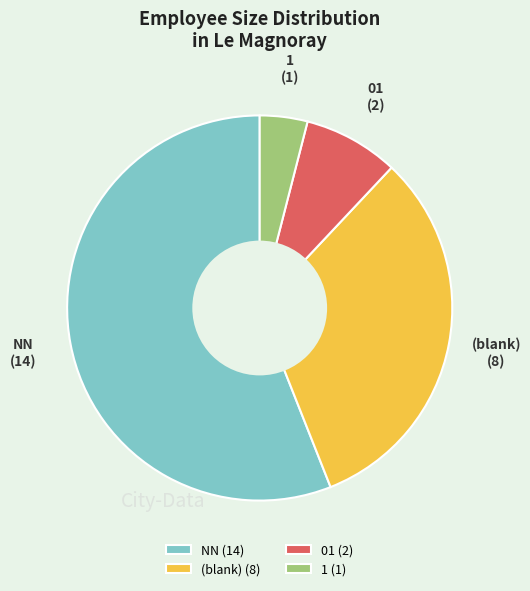

Does 1 represent more than half of the total?

No